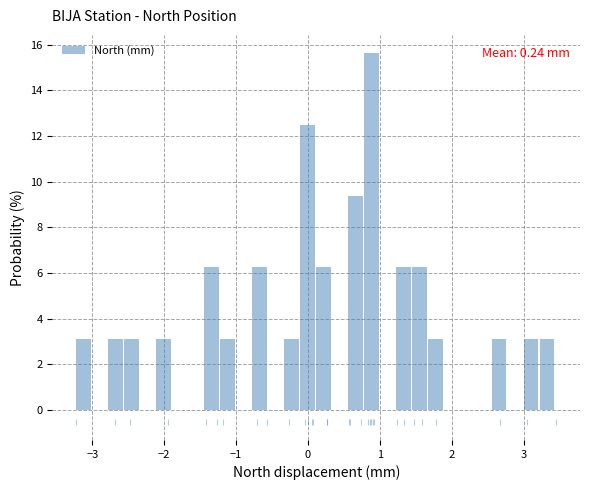

Read against the x-axis, roughly where is the centre of the tallest bar?

0.9